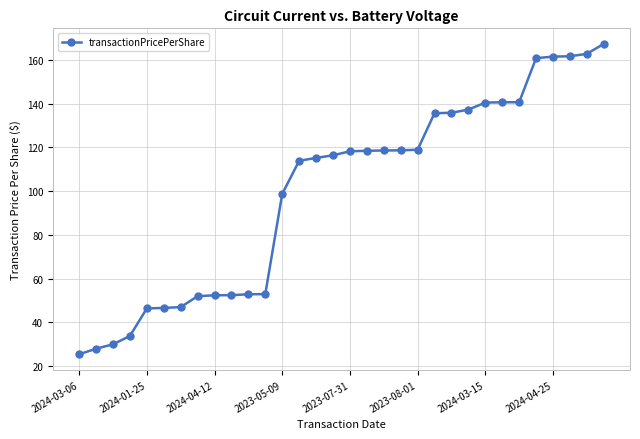

What is the average value?

100.0